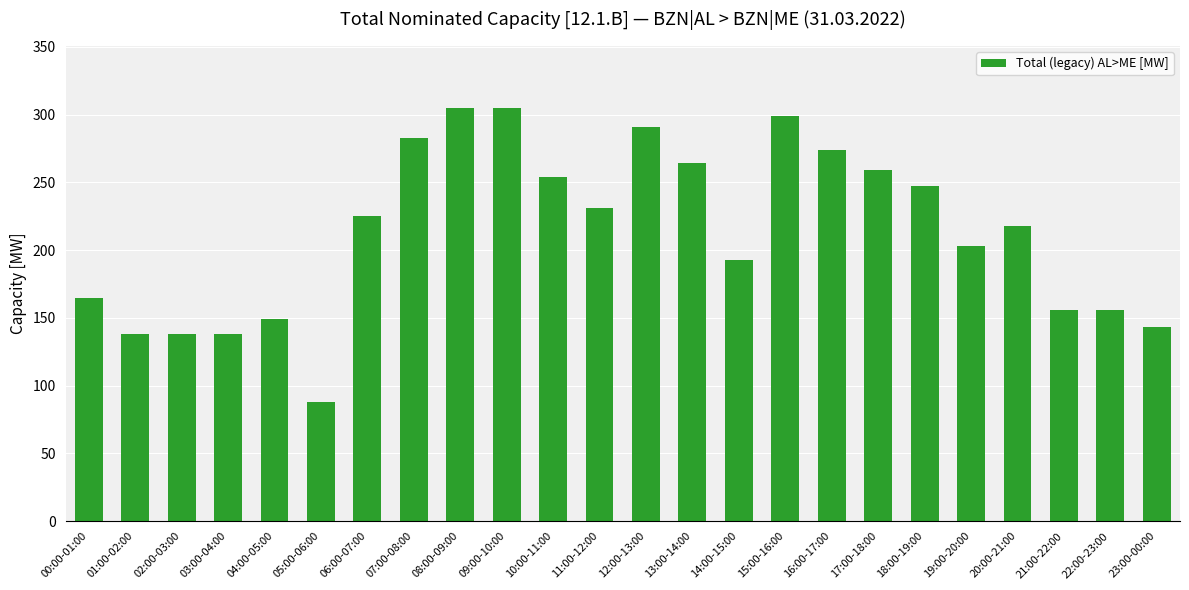

What is the difference between the values at 17:00-18:00 and 03:00-04:00?

121